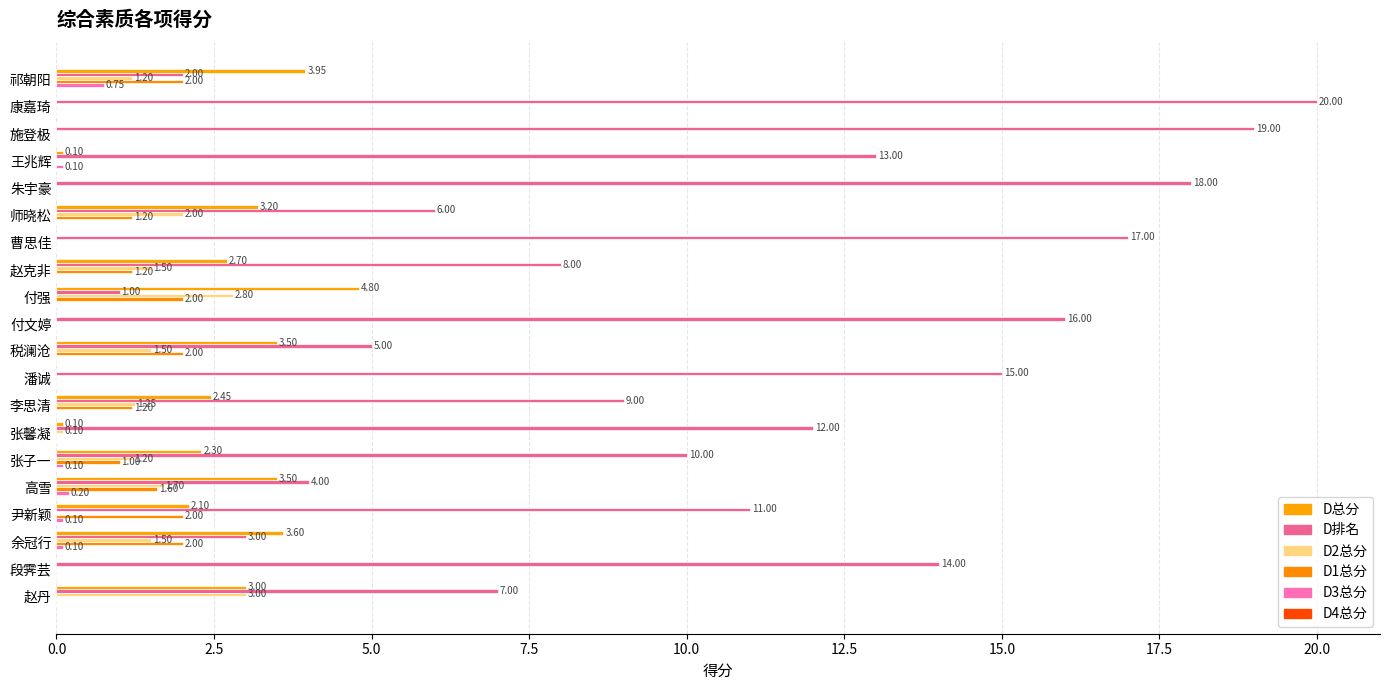

How many values in D1总分 are above zero?

10